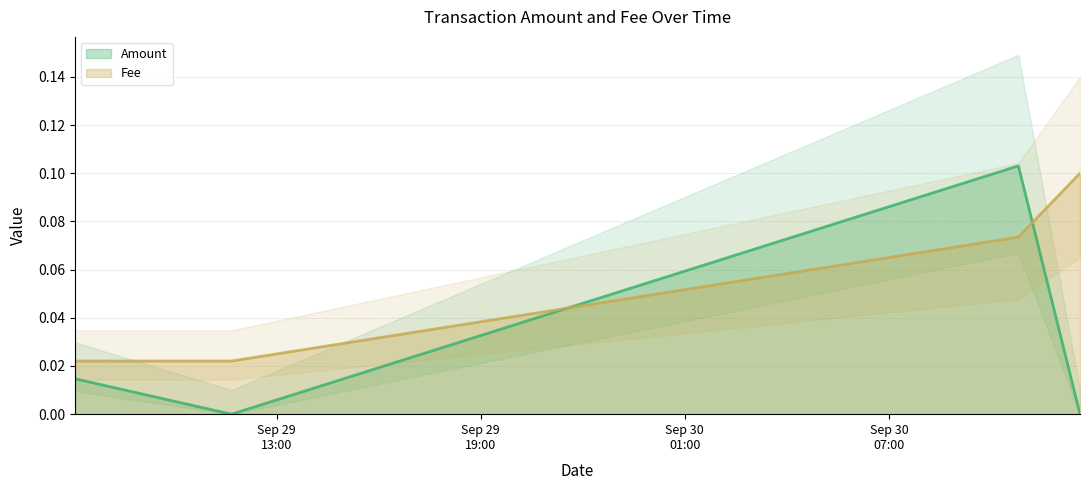

What is the label of the 3rd point from the right?

2021-09-29 11:40:28